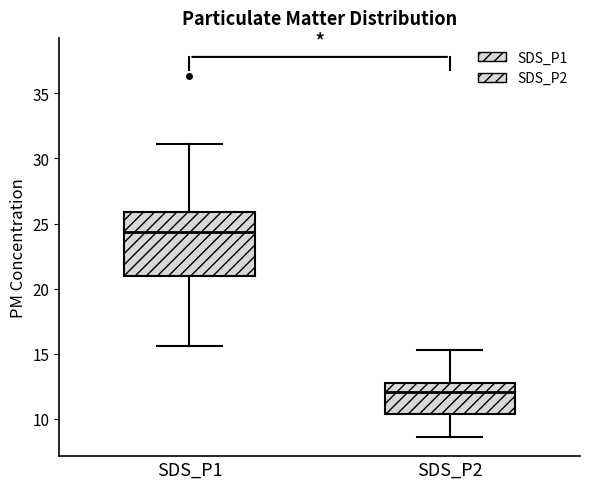

Where does the upper whisker of the box for SDS_P2 end on the y-axis? The values are not printed on the chart, so give them approximately, as read against the axis.

15.5